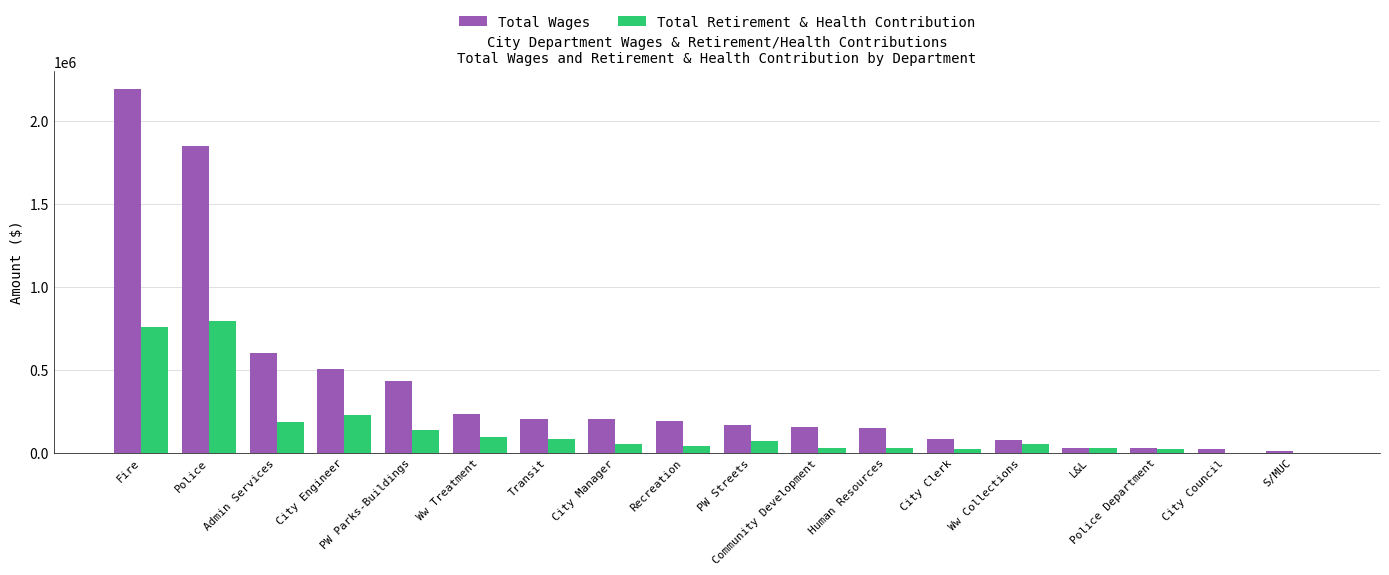

Are the bars horizontal?

No